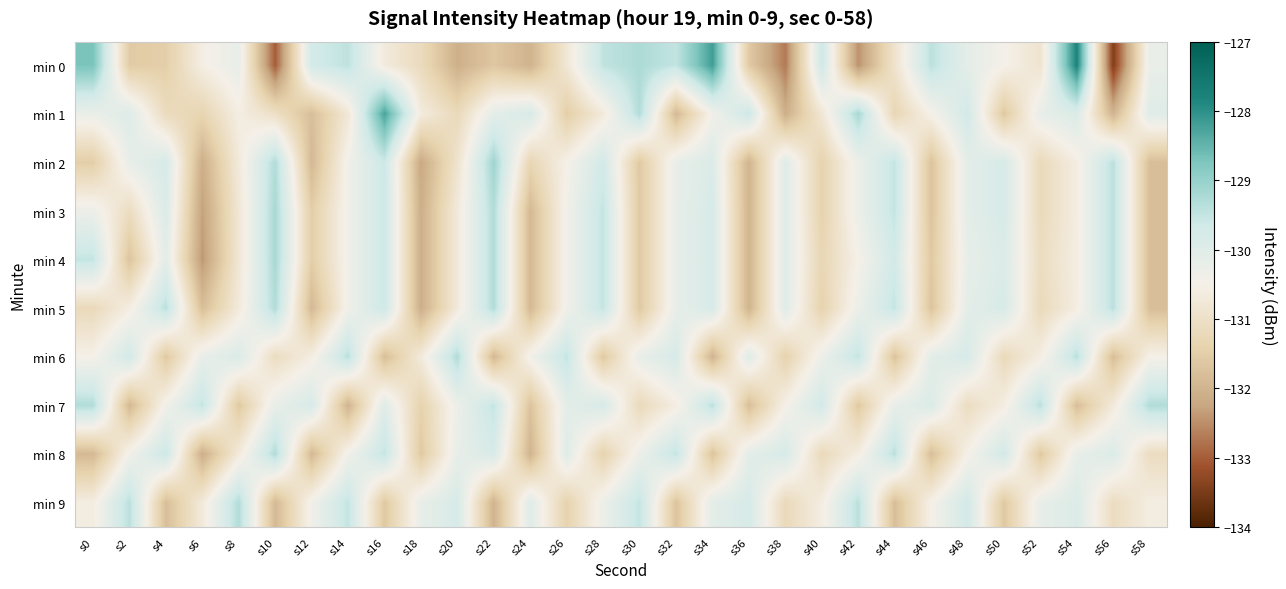

List the series in order of their peak value, lowest first.

min 5, min 6, min 7, min 8, min 9, min 3, min 4, min 2, min 1, min 0